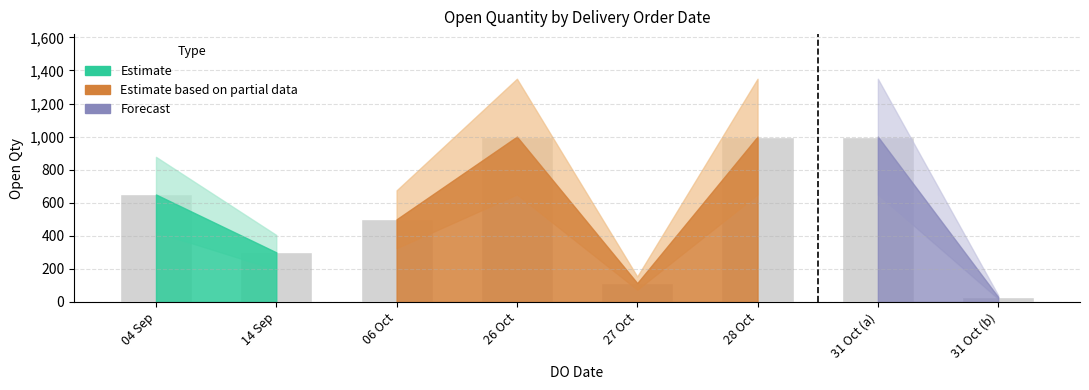

How many values are between 300 and 1000?

6